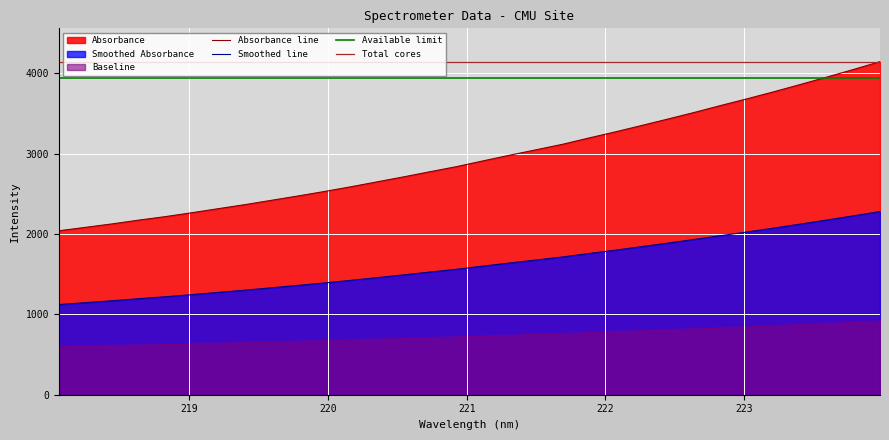

True or false: the data shows 3089.8 at 223.0264.

False